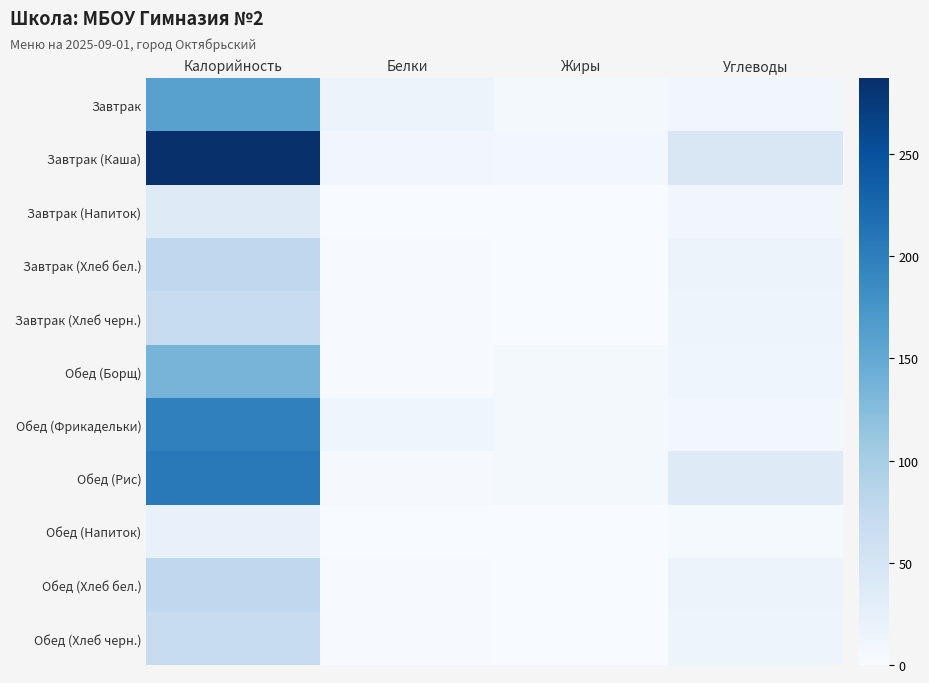

Which series has the widest spread of values?

Завтрак (Каша)